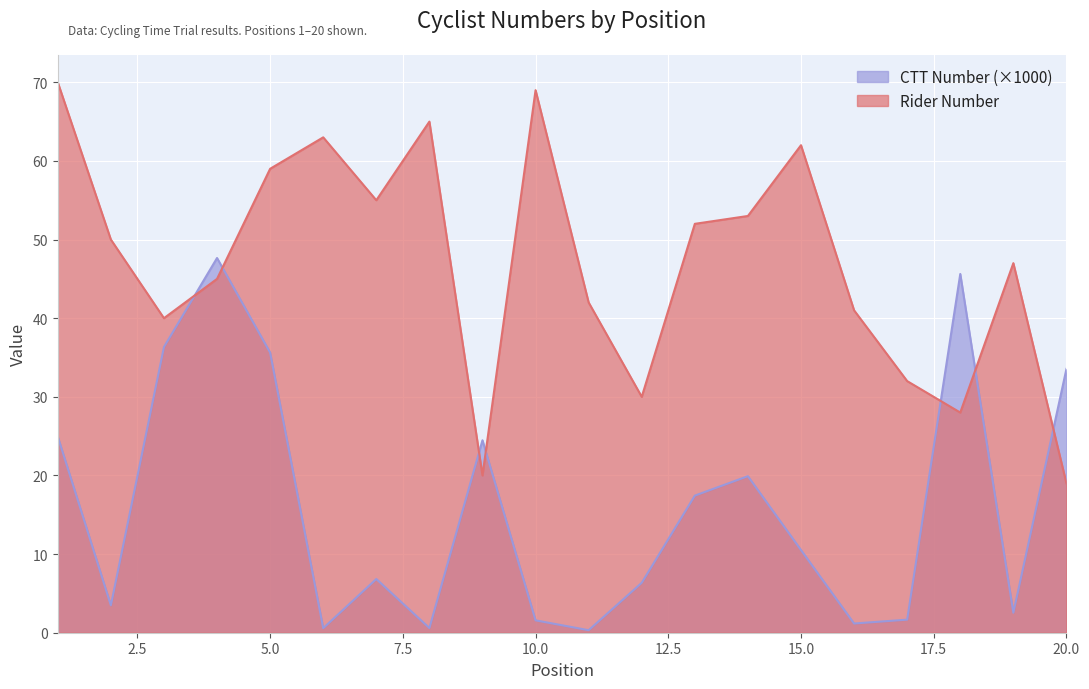

What is the difference between the maximum and minimum values in the ctt_number series?

47.3